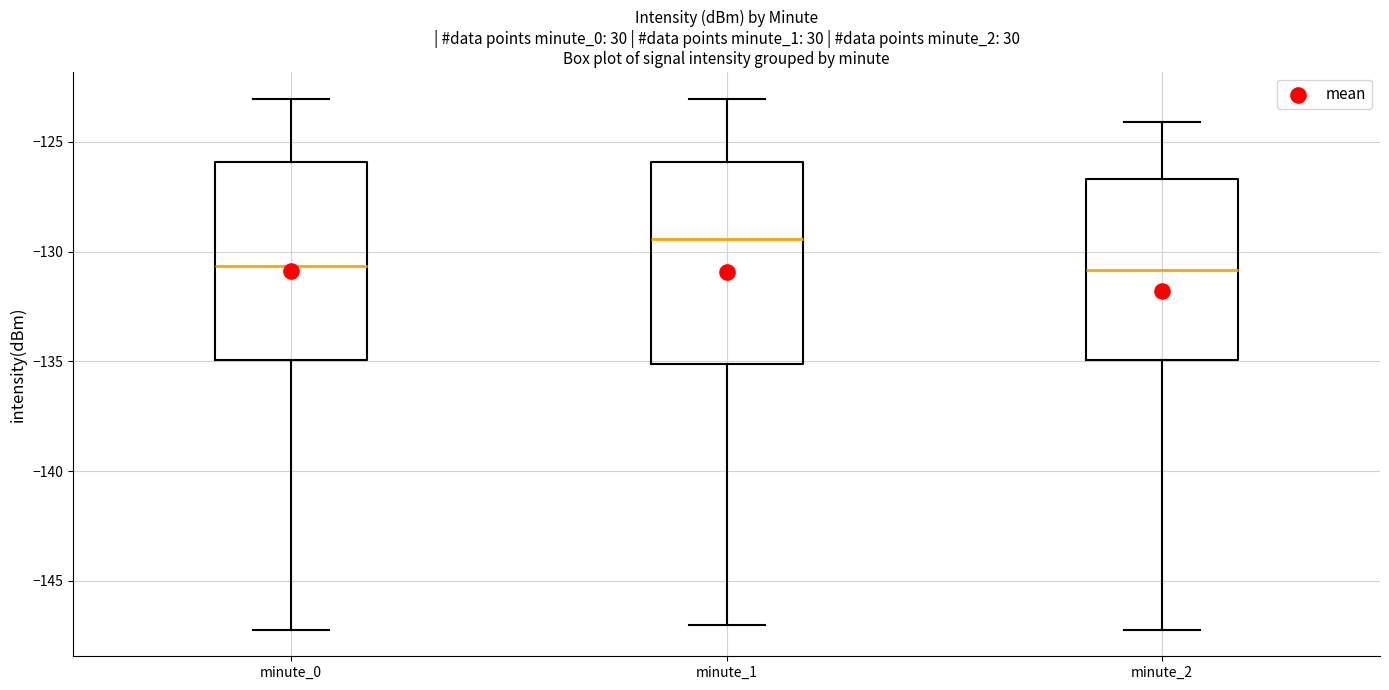

Reading left to right, read every box against the y-axis: the position of its median line, the range the box covers, and the ends of its whiskers. The values are not printed on the chart, so give them approximately, as read against the axis.

minute_0: median -130.5, box -135.0 to -126.0, whiskers -147.0 to -123.0
minute_1: median -129.5, box -135.0 to -126.0, whiskers -147.0 to -123.0
minute_2: median -131.0, box -135.0 to -126.5, whiskers -147.0 to -124.0